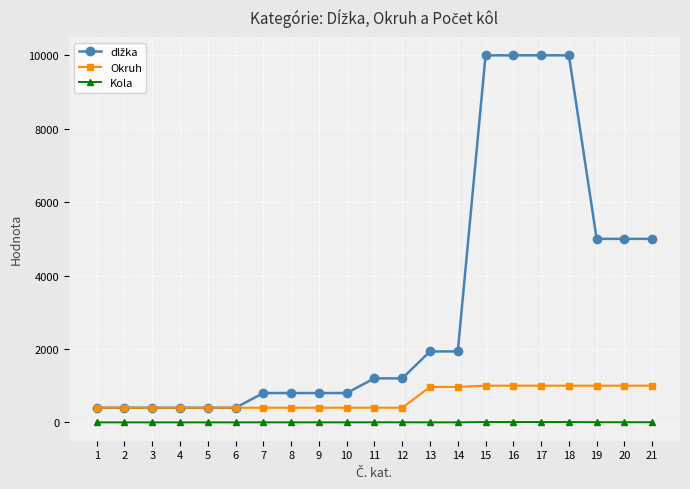

Is this an area chart (filled region under the line)?

No